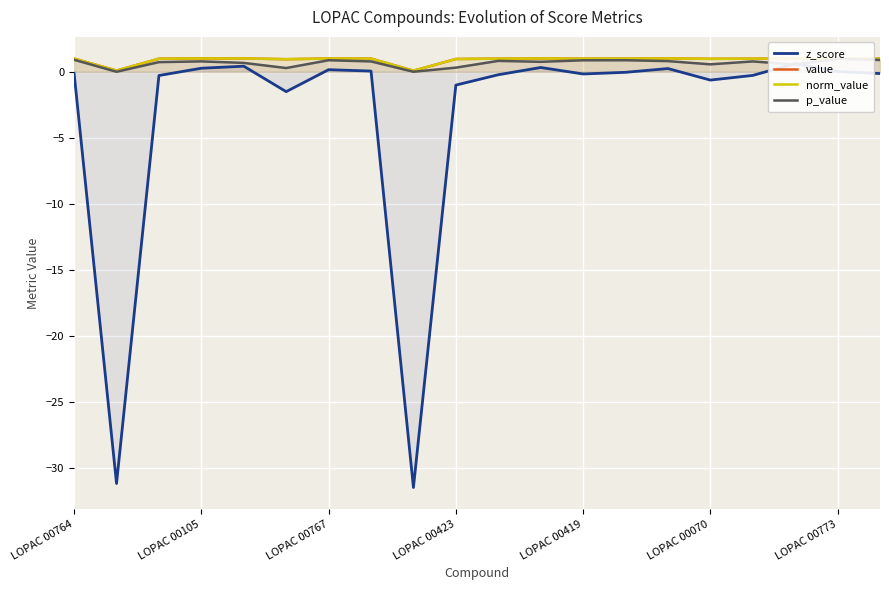

In value, how many points are lower than both neighbors (excluding endpoints)?

5